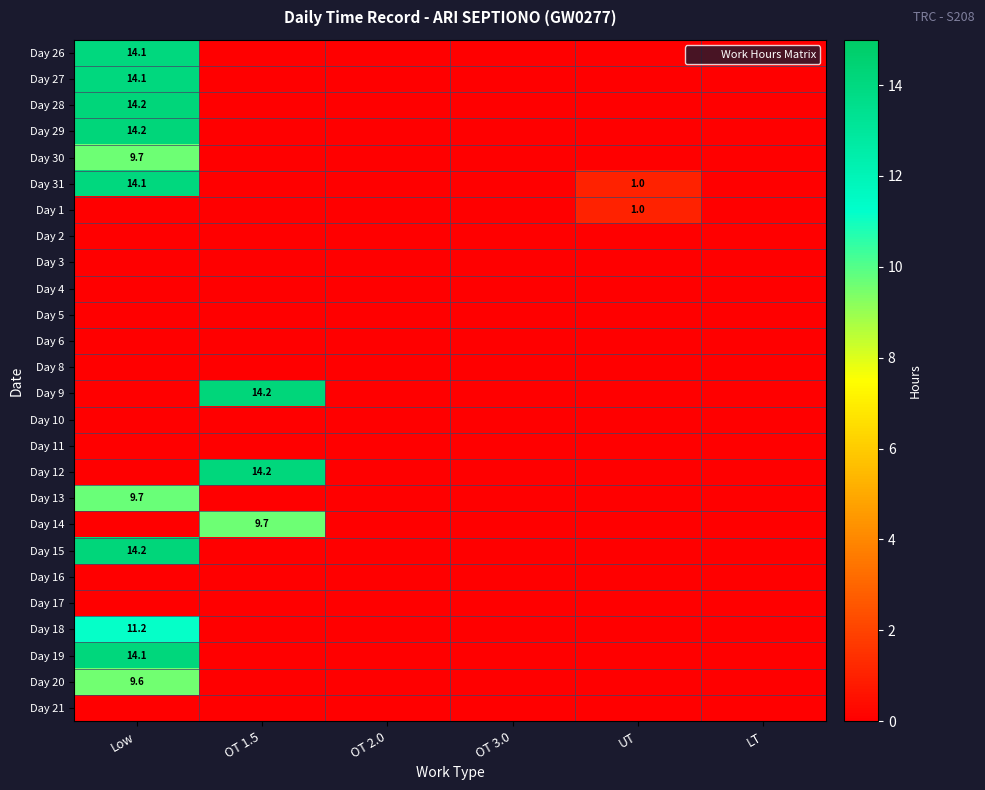

Which category has the lowest value in the Day 26 series?

OT 1.5